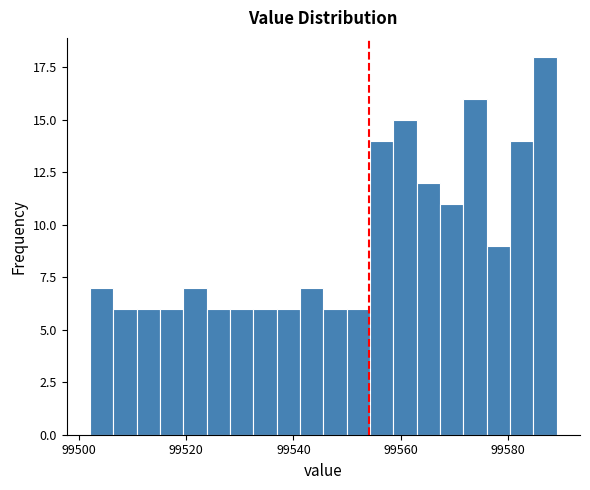

Around what value on the x-axis is the tallest bar? Give the approximate position of its centre, as read against the axis.

99586